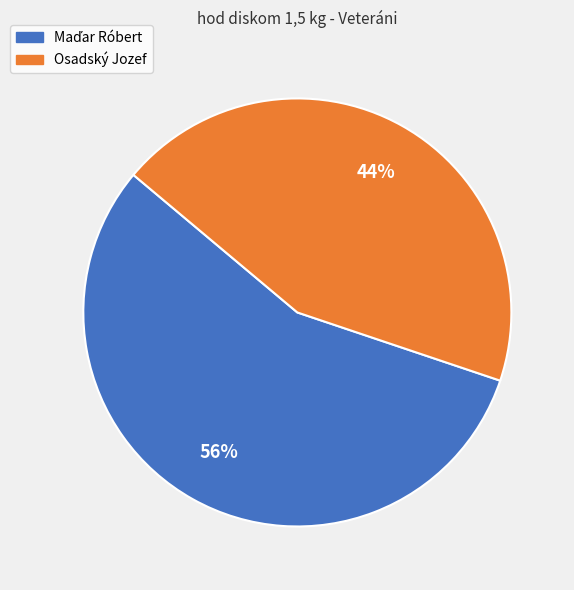

To the nearest percent, what portion does Osadský Jozef represent?

44%